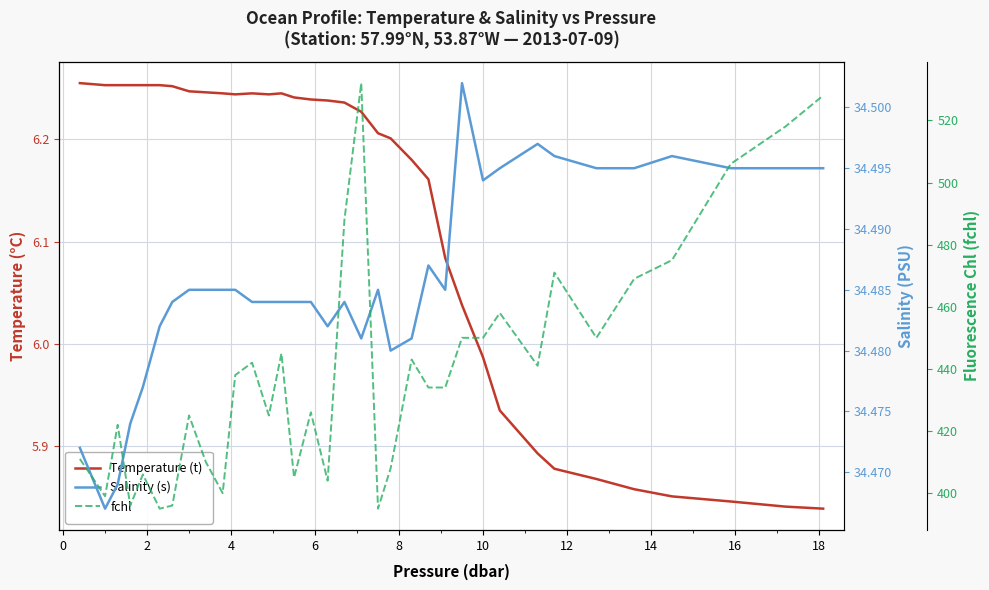

Which series has the widest spread of values?

fchl